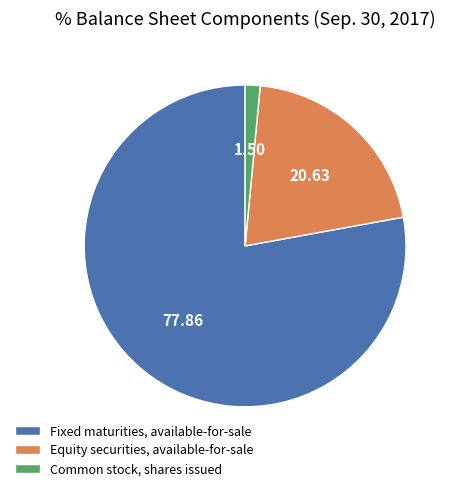

Is it true that Fixed maturities, available-for-sale is 78% of the pie?

True